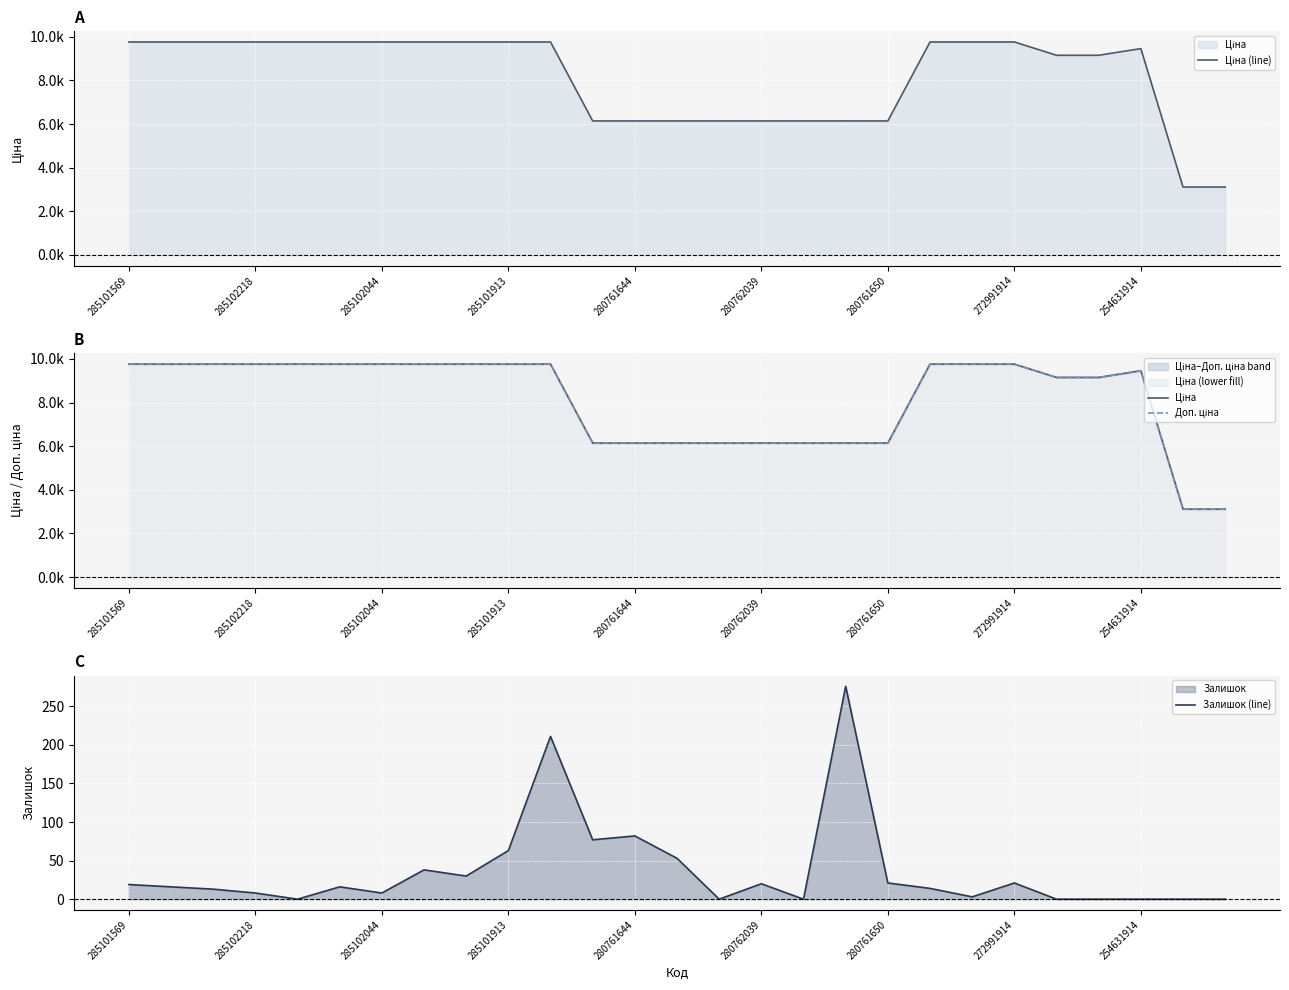

Does the chart display data point markers on the line(s)?

No